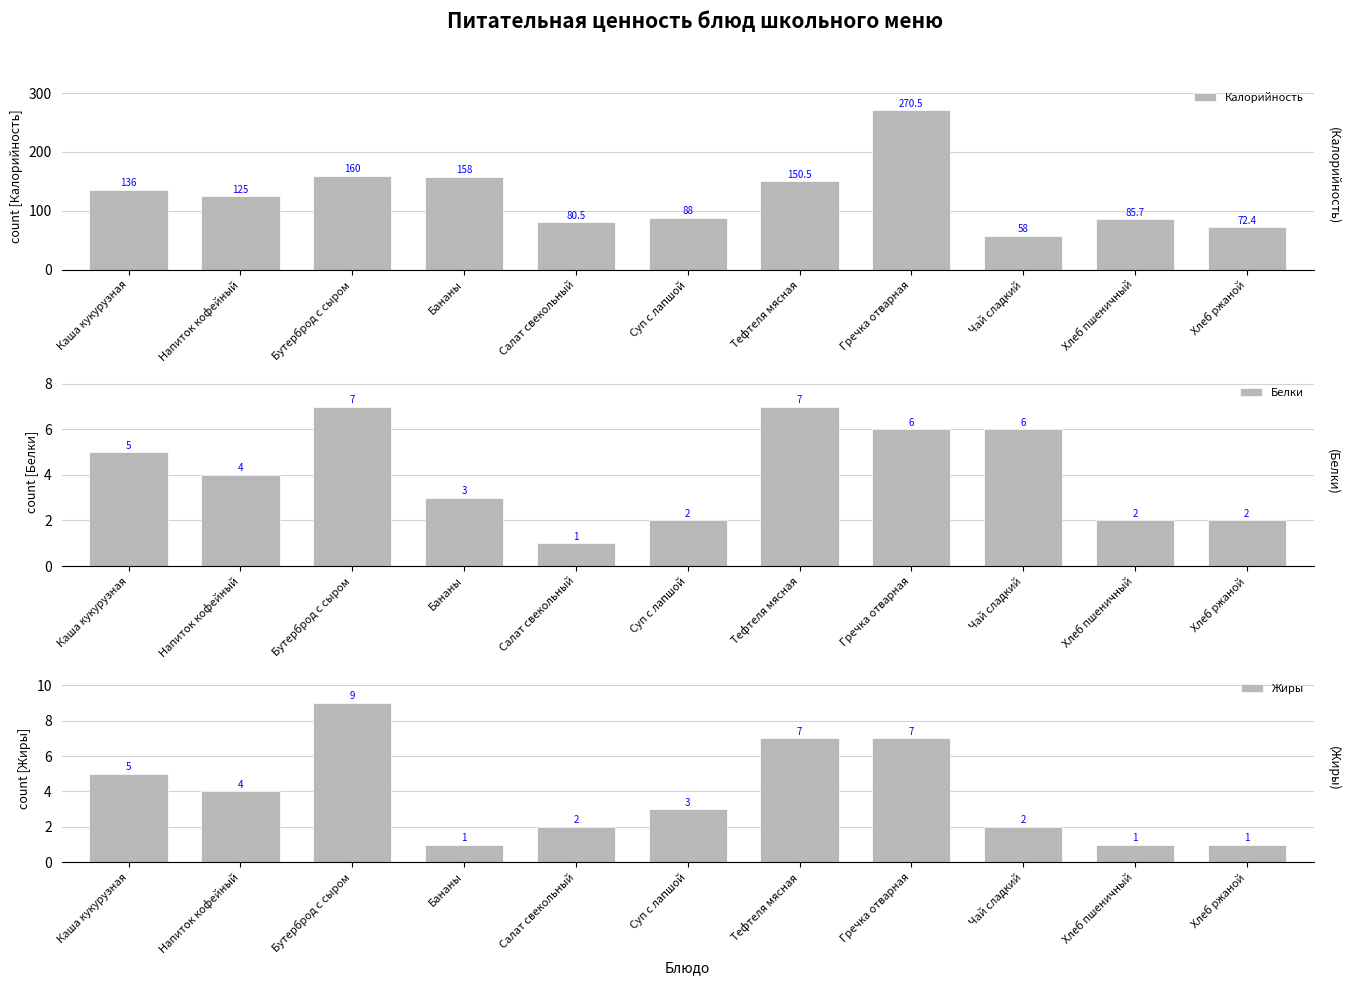

Which series changed the most between Каша кукурузная and Хлеб пшеничный?

Калорийность